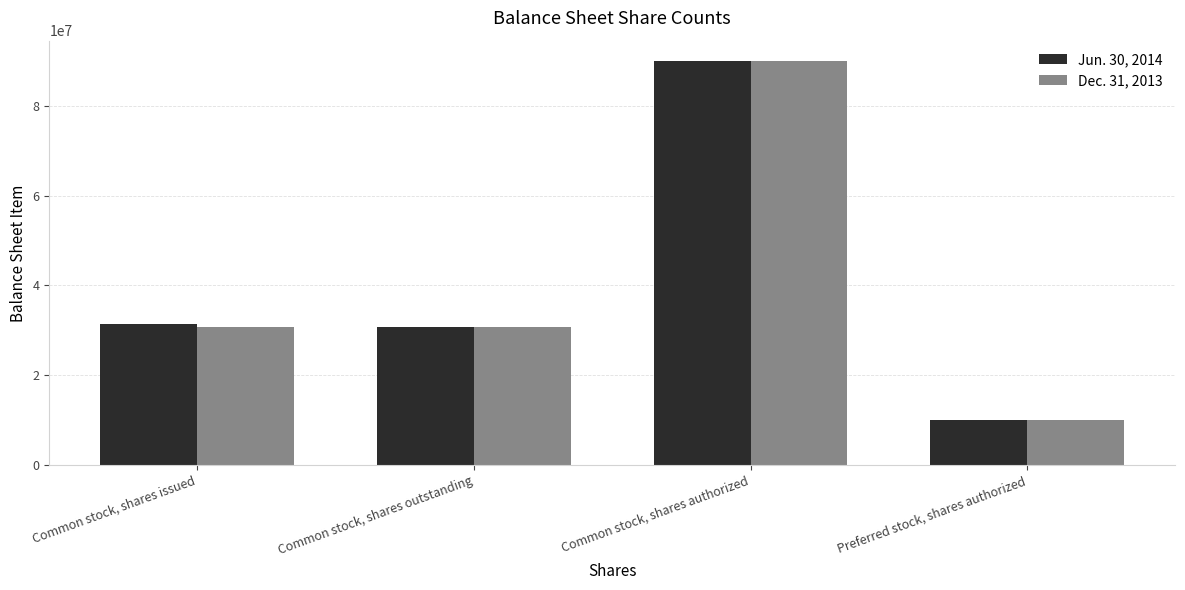

What is the difference between the maximum and minimum values in the Dec. 31, 2013 series?

80000000